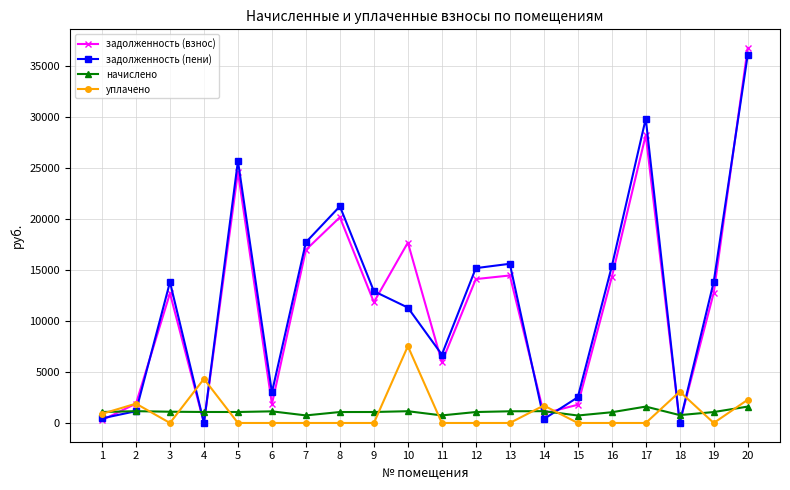

The value of задолженность (взнос) at 9 is 16215.7. True or false?

False